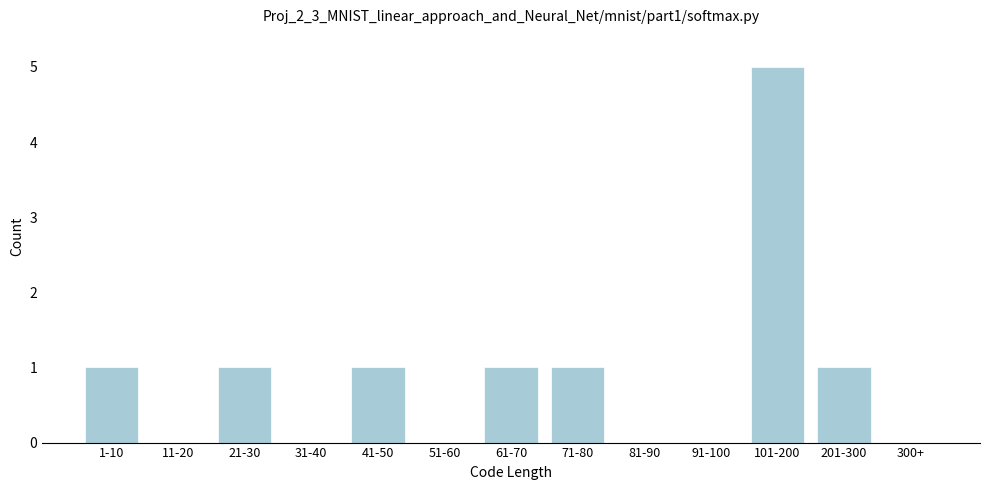

Reading left to right, what are all the values shown in this chart?

1-10=1	11-20=0	21-30=1	31-40=0	41-50=1	51-60=0	61-70=1	71-80=1	81-90=0	91-100=0	101-200=5	201-300=1	300+=0